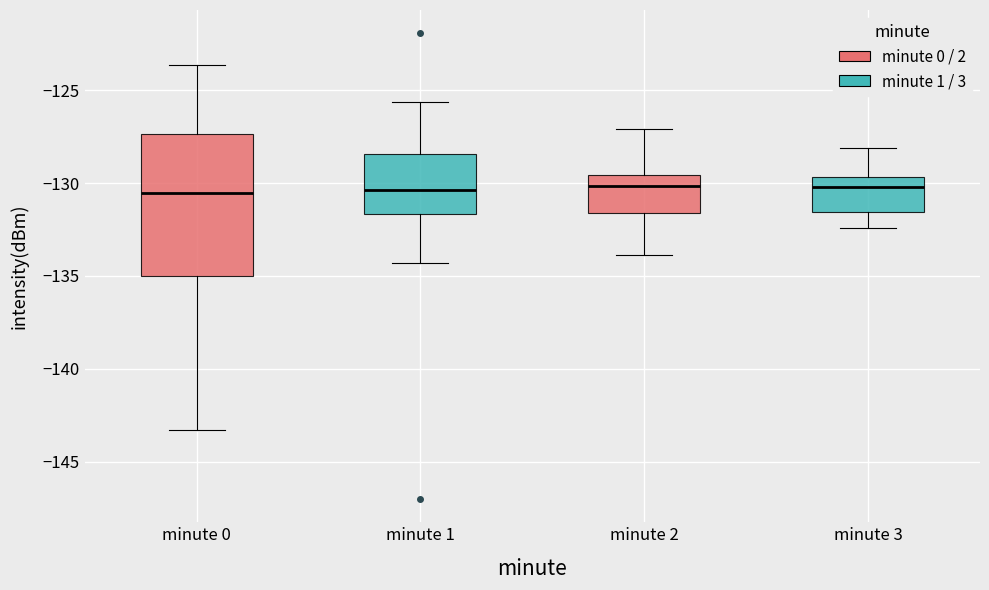

Reading left to right, transcribe this box plot: for each box, give where its median line is, the range the box spans, and where its two whiskers end, as read against the y-axis. The values are not printed on the chart, so give them approximately, as read against the axis.

minute 0: median -130.5, box -135.0 to -127.5, whiskers -143.5 to -123.5
minute 1: median -130.5, box -131.5 to -128.5, whiskers -134.5 to -125.5
minute 2: median -130.0, box -131.5 to -129.5, whiskers -134.0 to -127.0
minute 3: median -130.0, box -131.5 to -129.5, whiskers -132.5 to -128.0